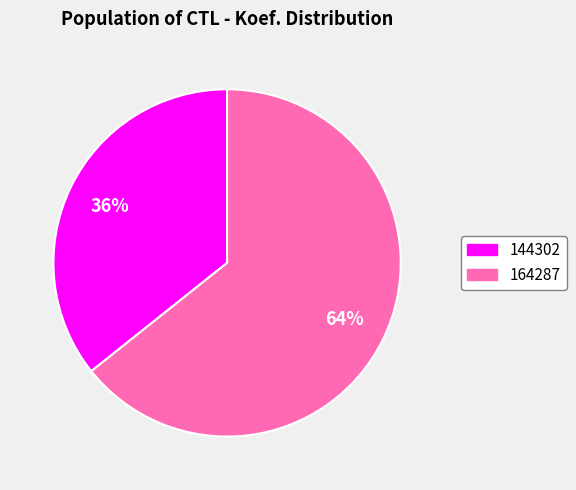

Is it true that 164287 is 70% of the pie?

False